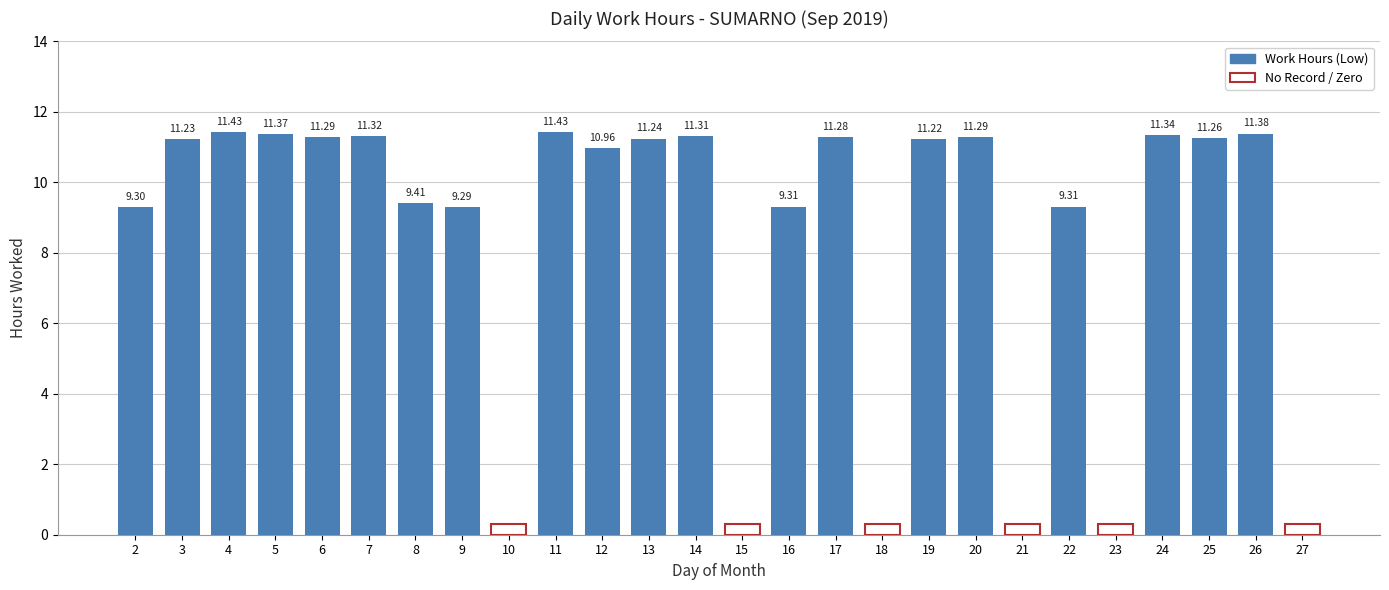

The value at 27 is 0.0. True or false?

True